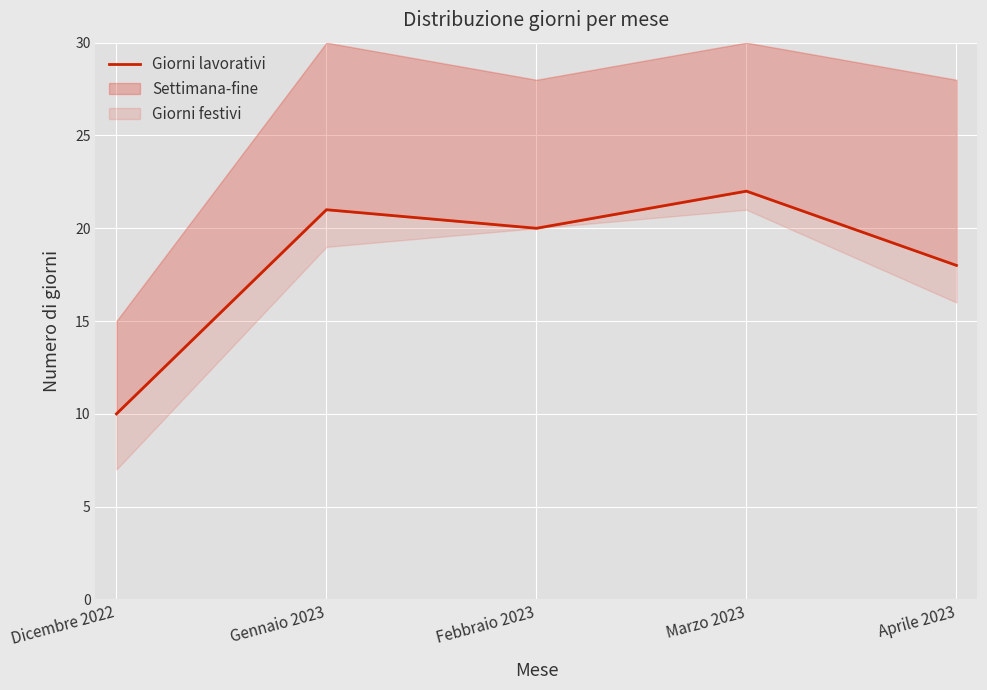

Rank the categories by value from highest to lowest.

Marzo 2023, Gennaio 2023, Febbraio 2023, Aprile 2023, Dicembre 2022